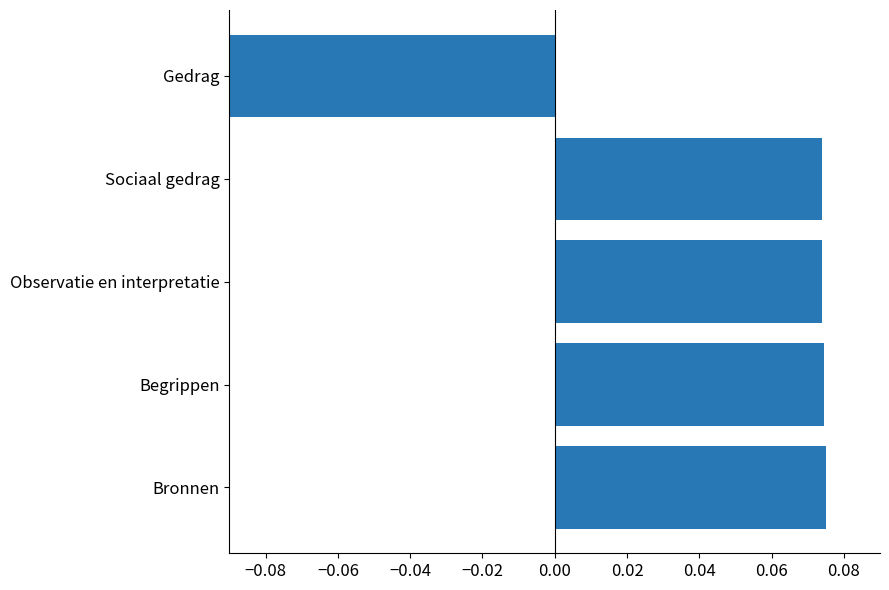

What is the sum of all values?

0.2